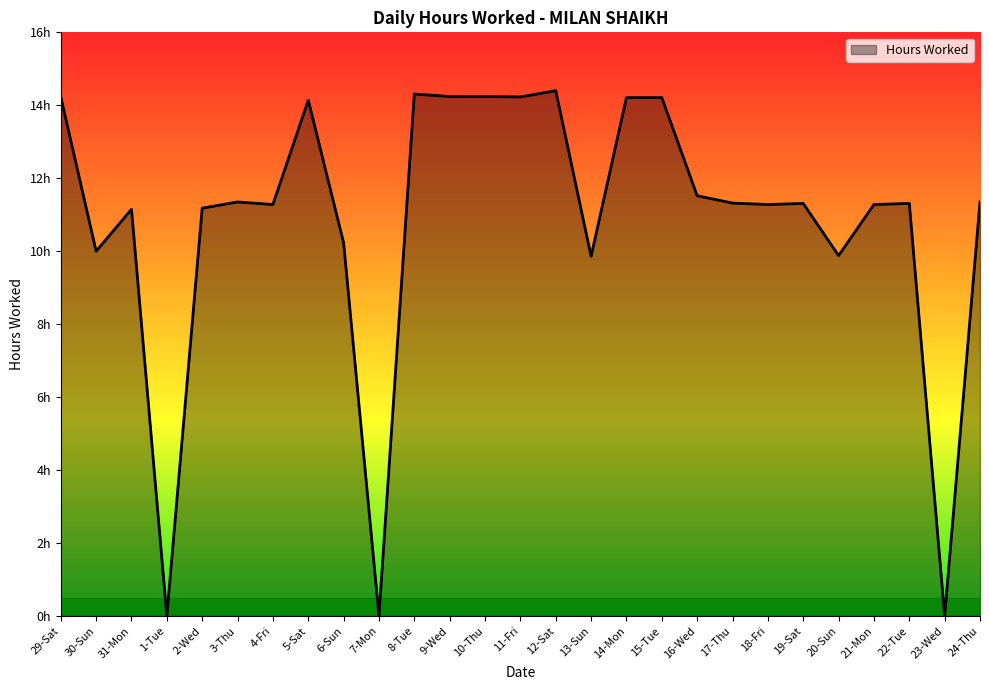

Which category has the highest value across all series?

12-Sat